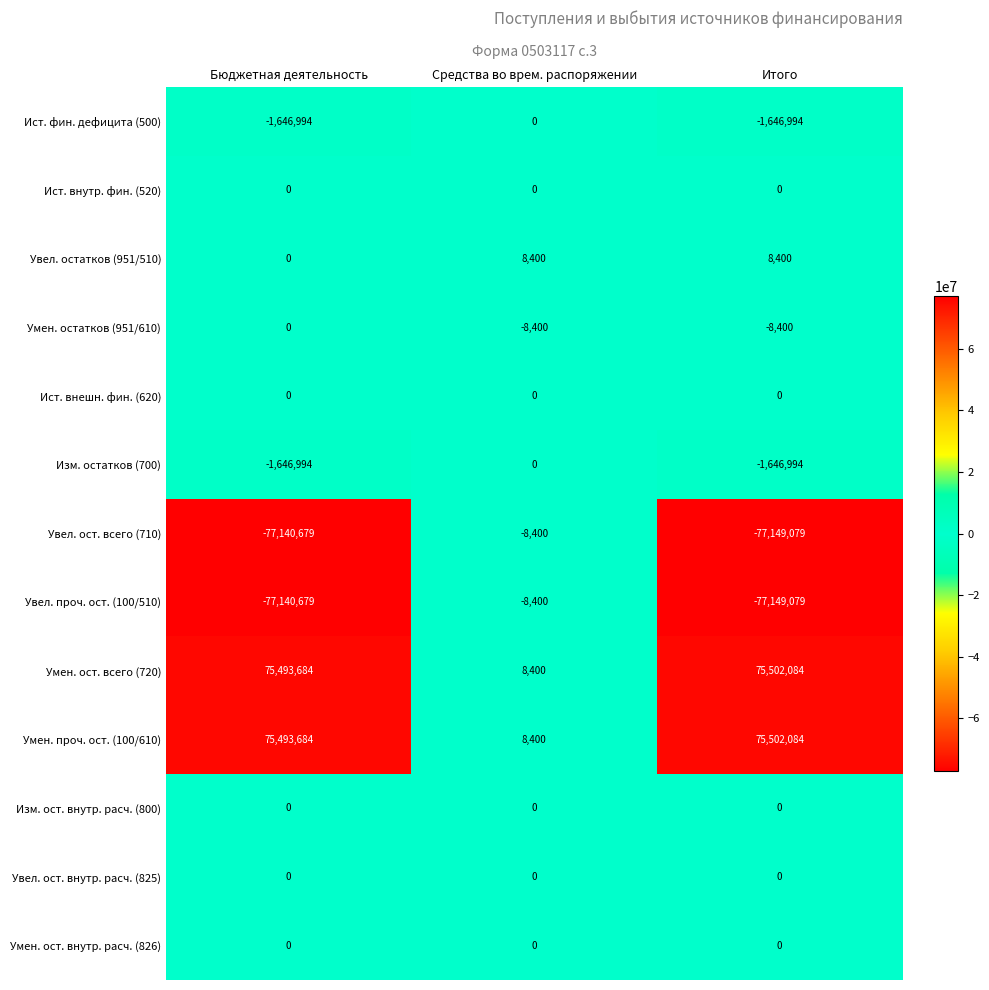

What value does the Умен. ост. всего (720) series have at Итого, to the nearest 10?

75502080